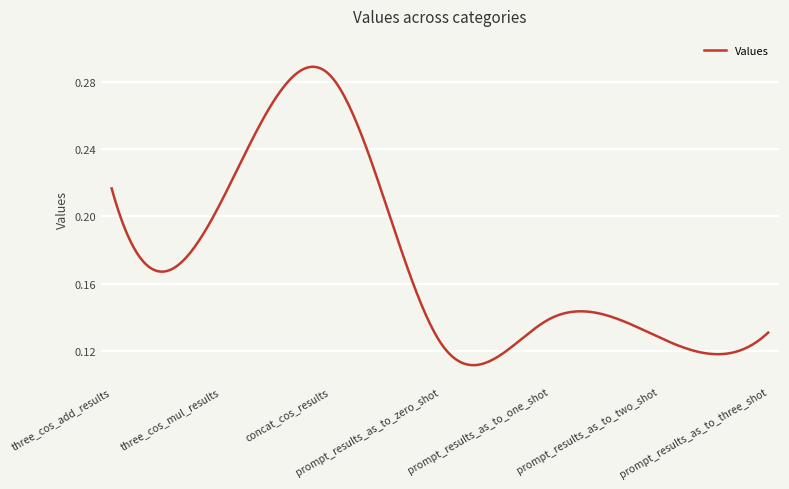

Reading left to right, transcribe all the data shown in this chart.

three_cos_add_results=0.2	three_cos_mul_results=0.2	concat_cos_results=0.3	prompt_results_as_to_zero_shot=0.1	prompt_results_as_to_one_shot=0.1	prompt_results_as_to_two_shot=0.1	prompt_results_as_to_three_shot=0.1